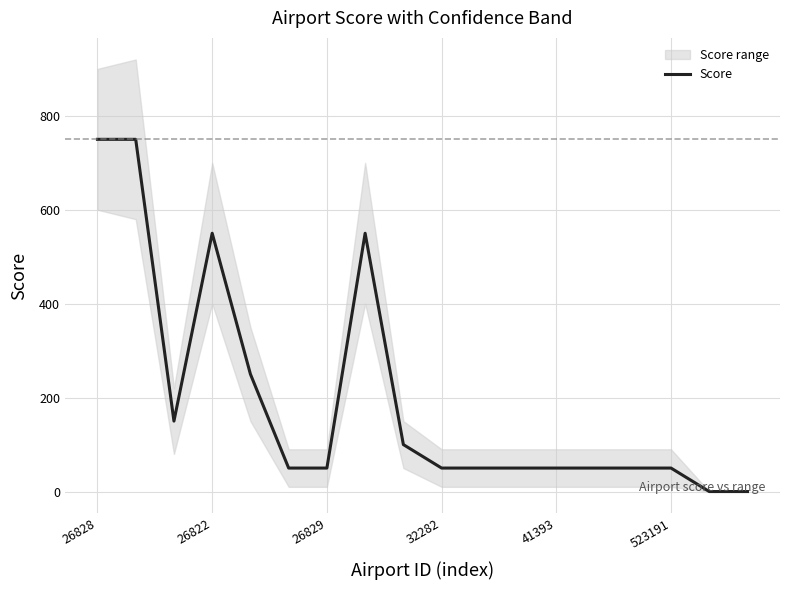

Does the chart have visible grid lines?

Yes